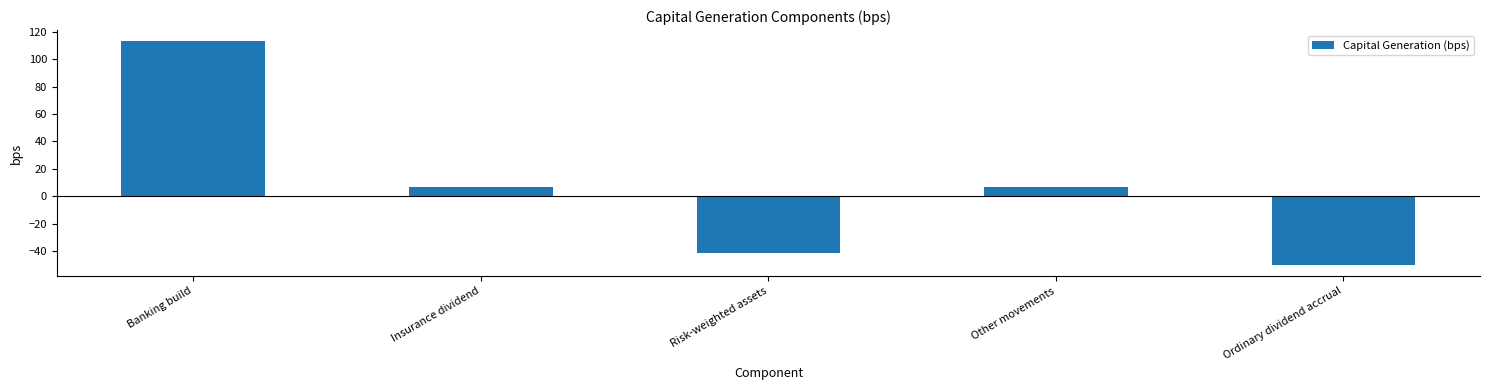

What value does the data have at Insurance dividend?

7